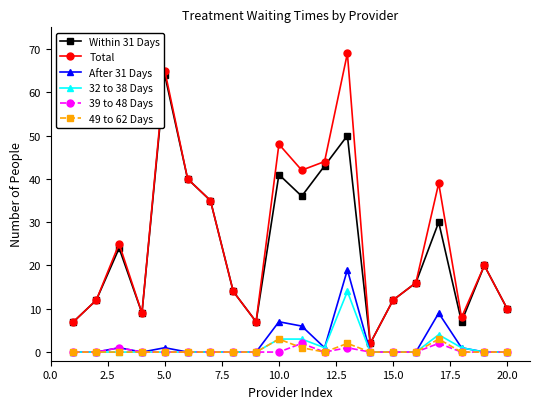

What is the maximum value shown in the chart?

69